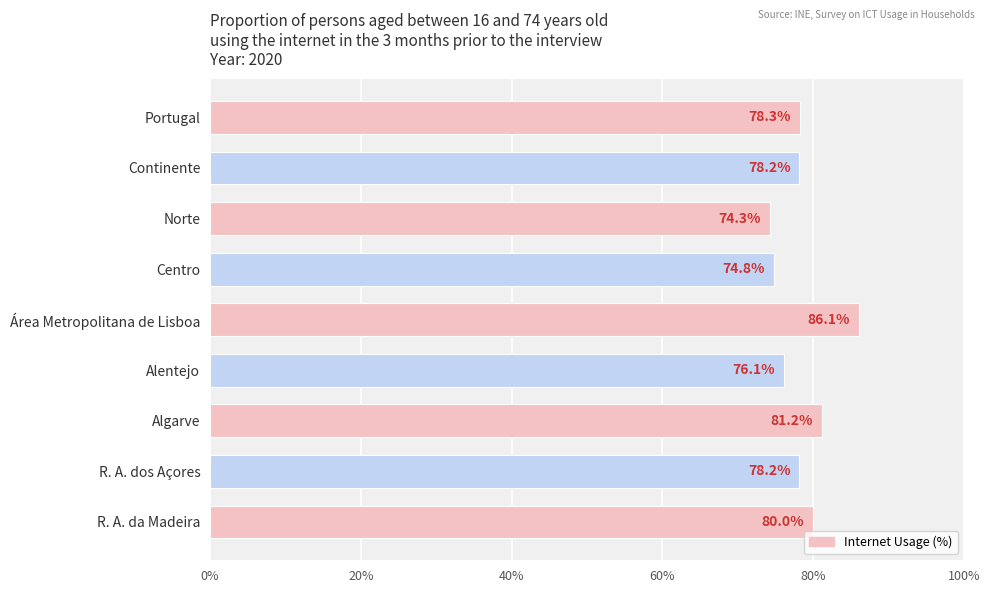

What is the ratio of the value at Algarve to the value at Alentejo?

1.1